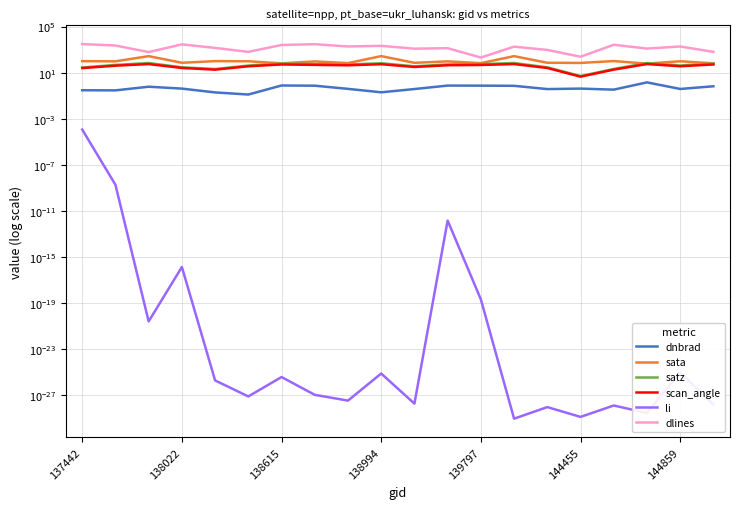

Rank the categories by sata value from highest to lowest.

9, 13, 138615, 16, 139797, 137442, 144455, 18, 138022, 11, 7, 14, 138994, 10, 15, 8, 12, 19, 144859, 17